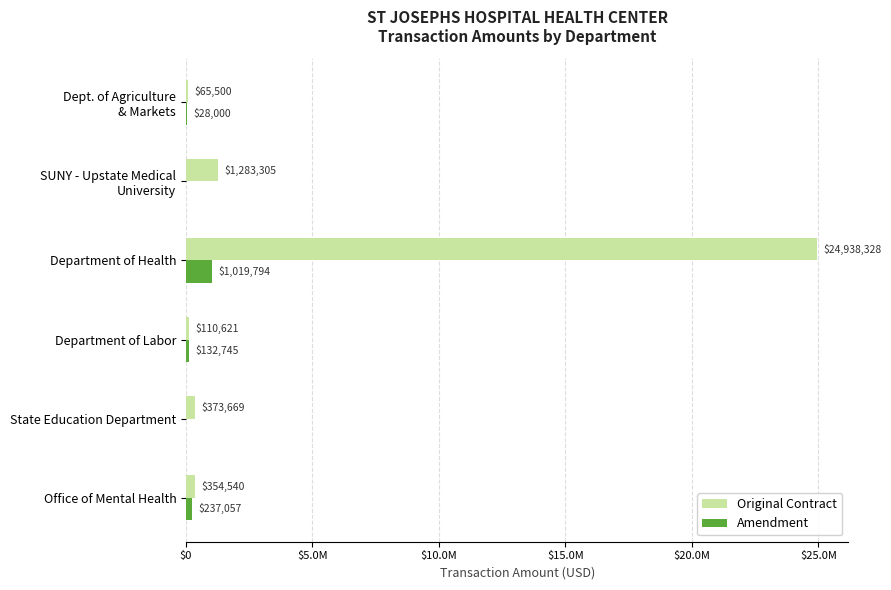

What is the highest value of the Original Contract series?

24938328.0